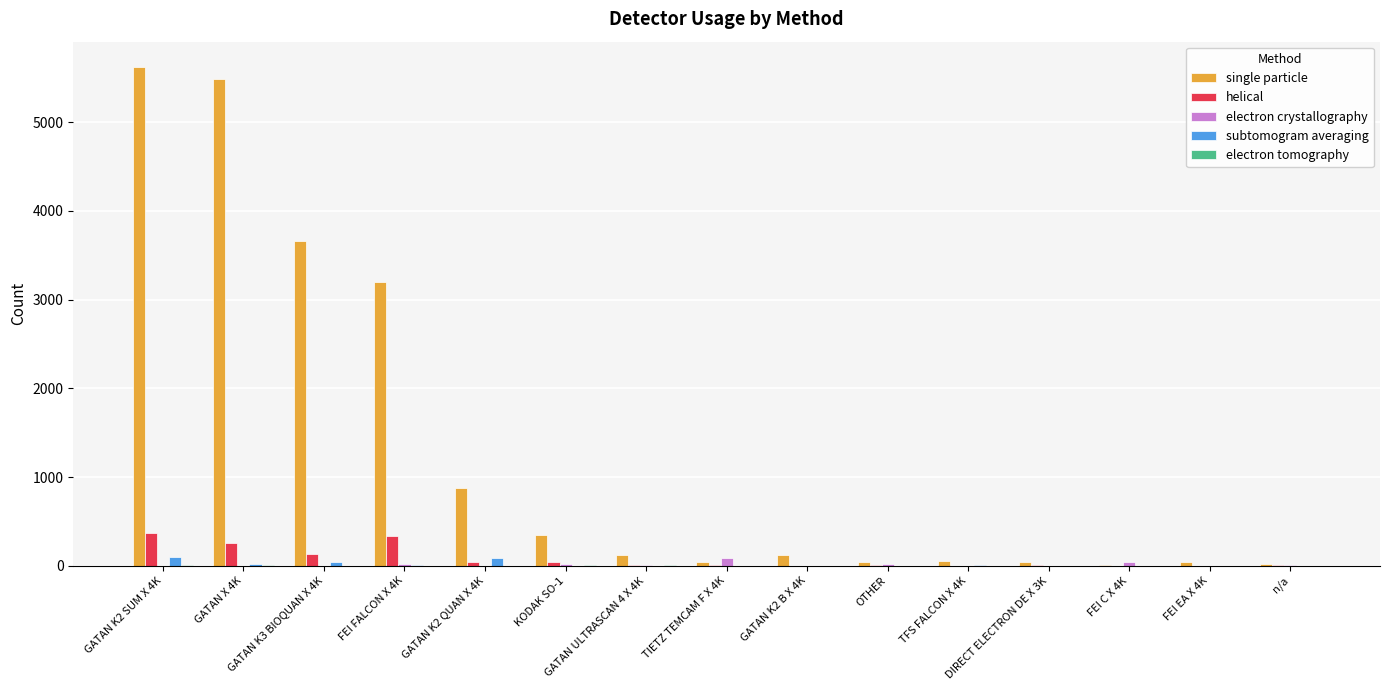

At which label is single particle closest to 2818?

FEI FALCON X 4K